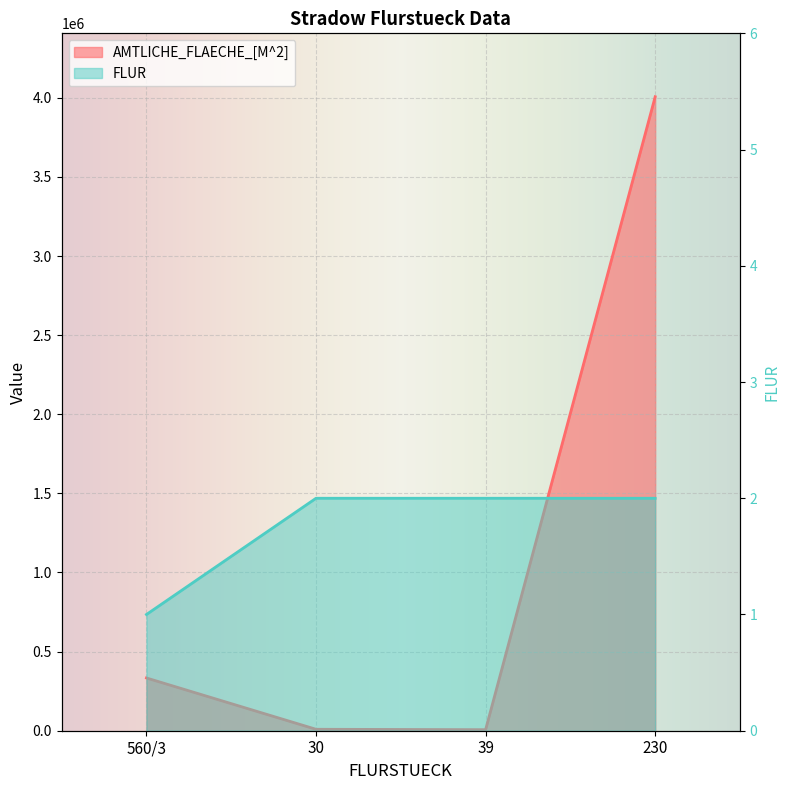

What is the total value across all series at 39?

6570